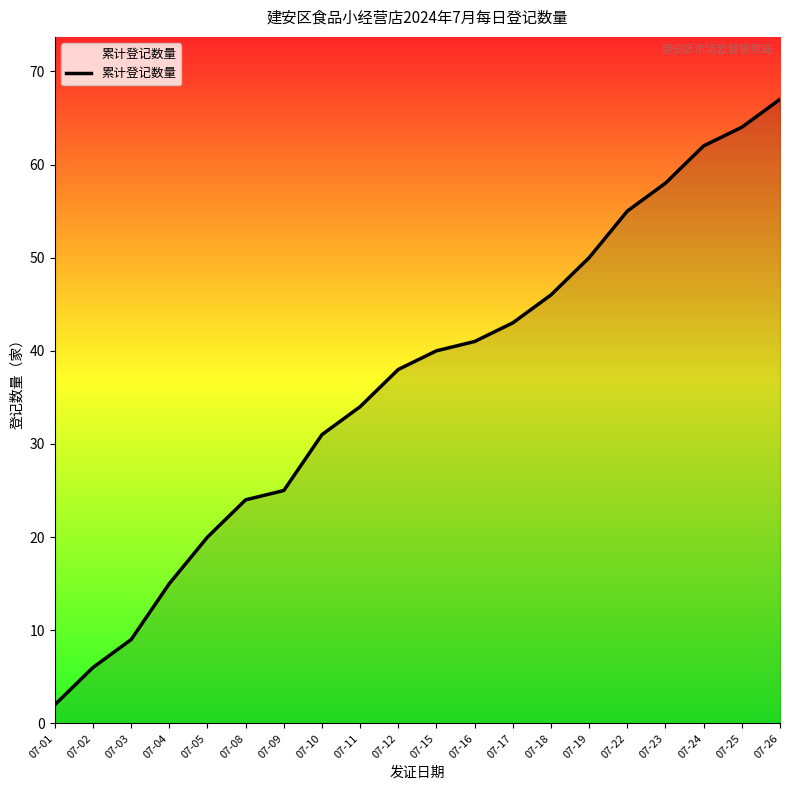

What is the ratio of the value at 07-01 to the value at 07-04?

0.1